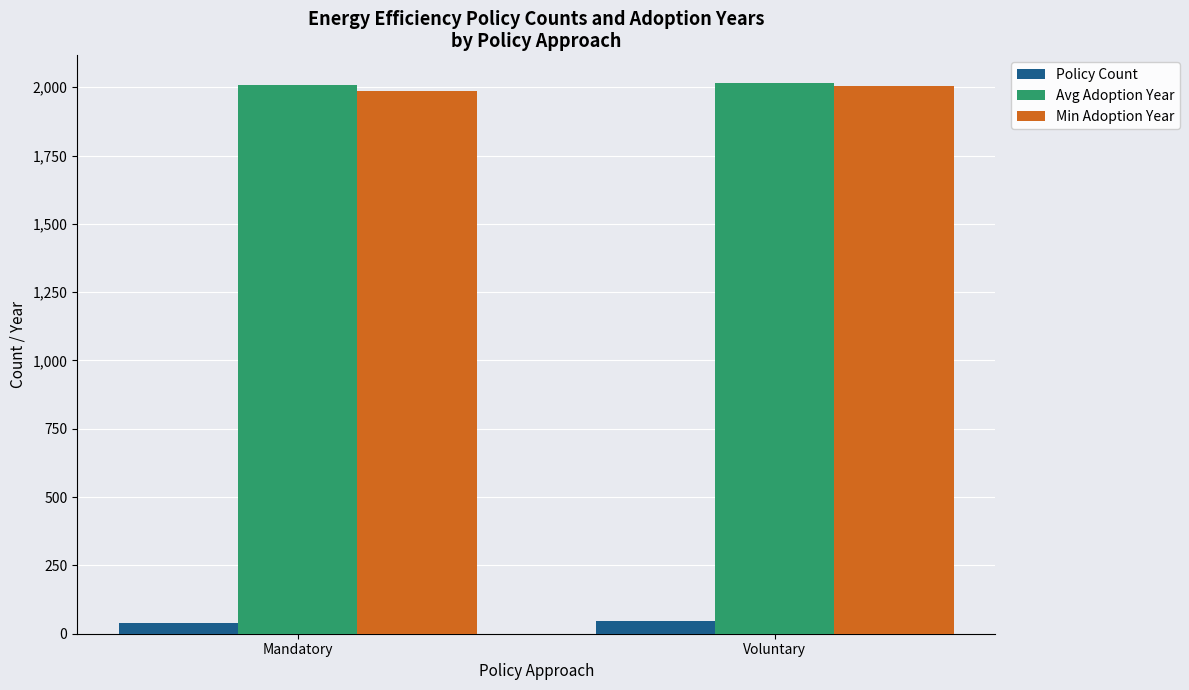

What is the value of the Policy Count bar at the 2nd from the left?

48